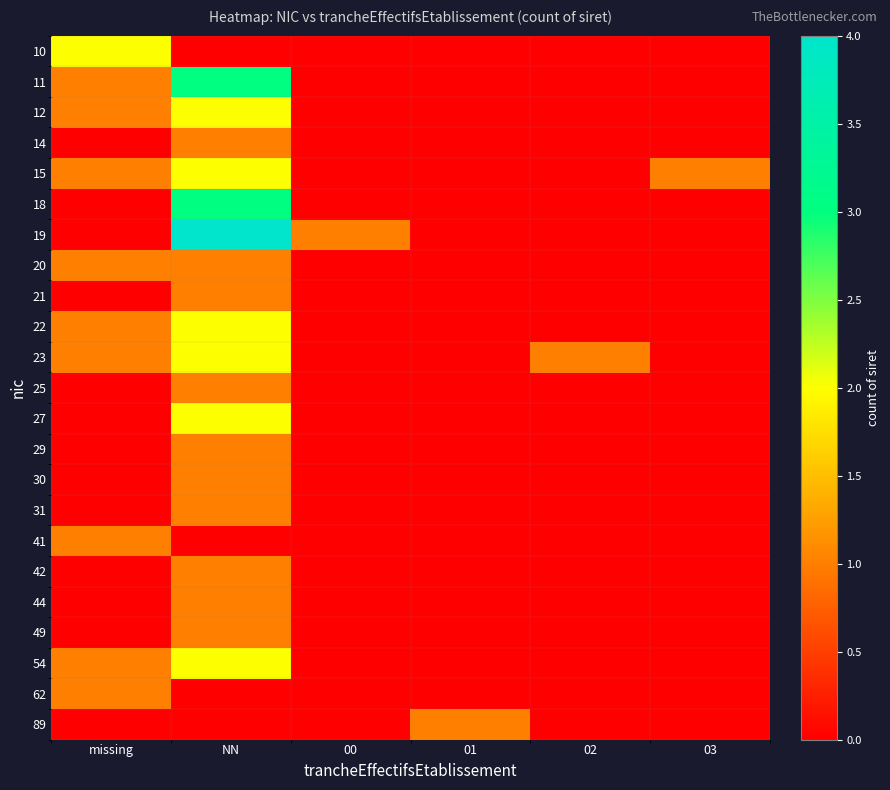

At which category is the sum across all series the highest?

NN